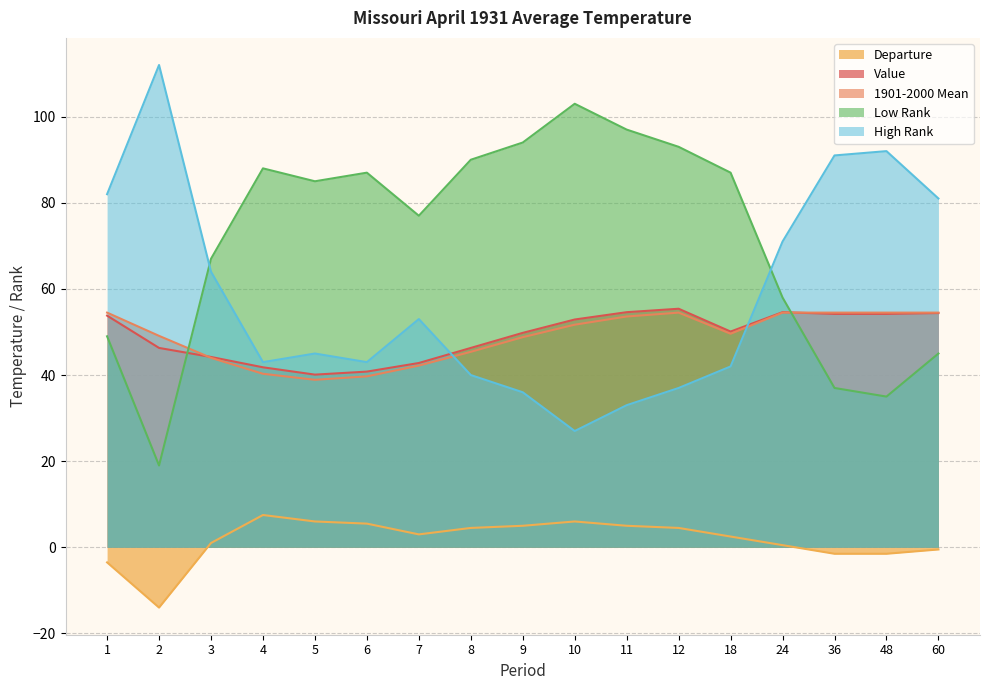

What is the average value of the High Rank series?

58.4